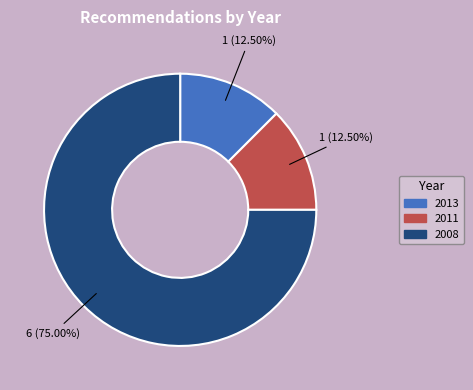

Is there a majority slice in this chart?

Yes